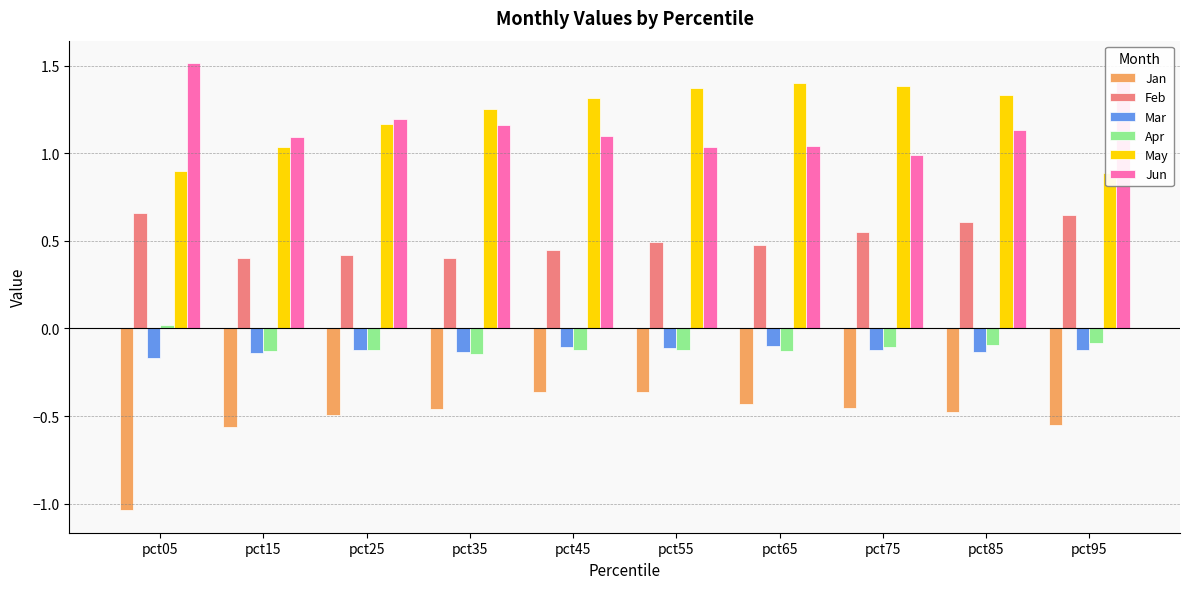

What is the sum of the Jun values at pct85 and pct35?

2.3